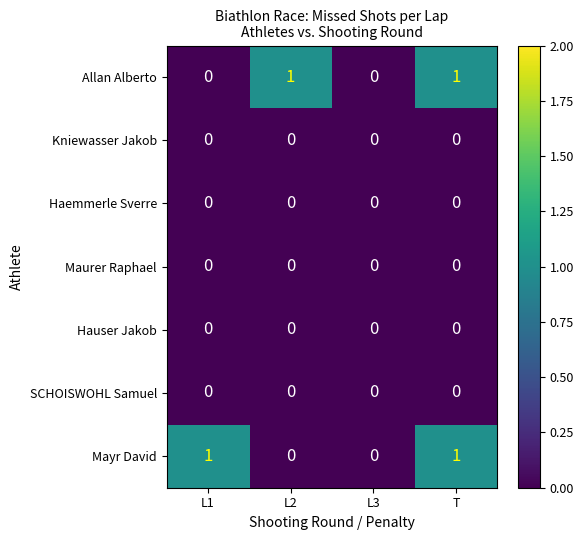

At which category is the sum across all series the highest?

T